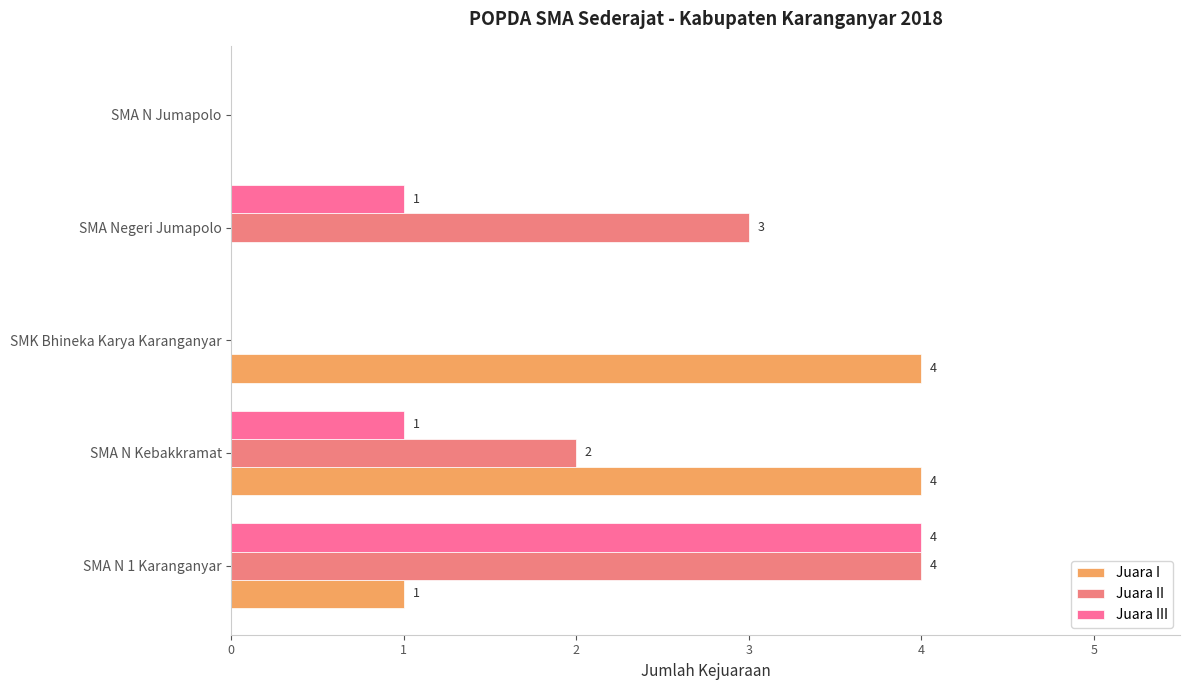

List the series in order of their peak value, lowest first.

Juara I, Juara II, Juara III